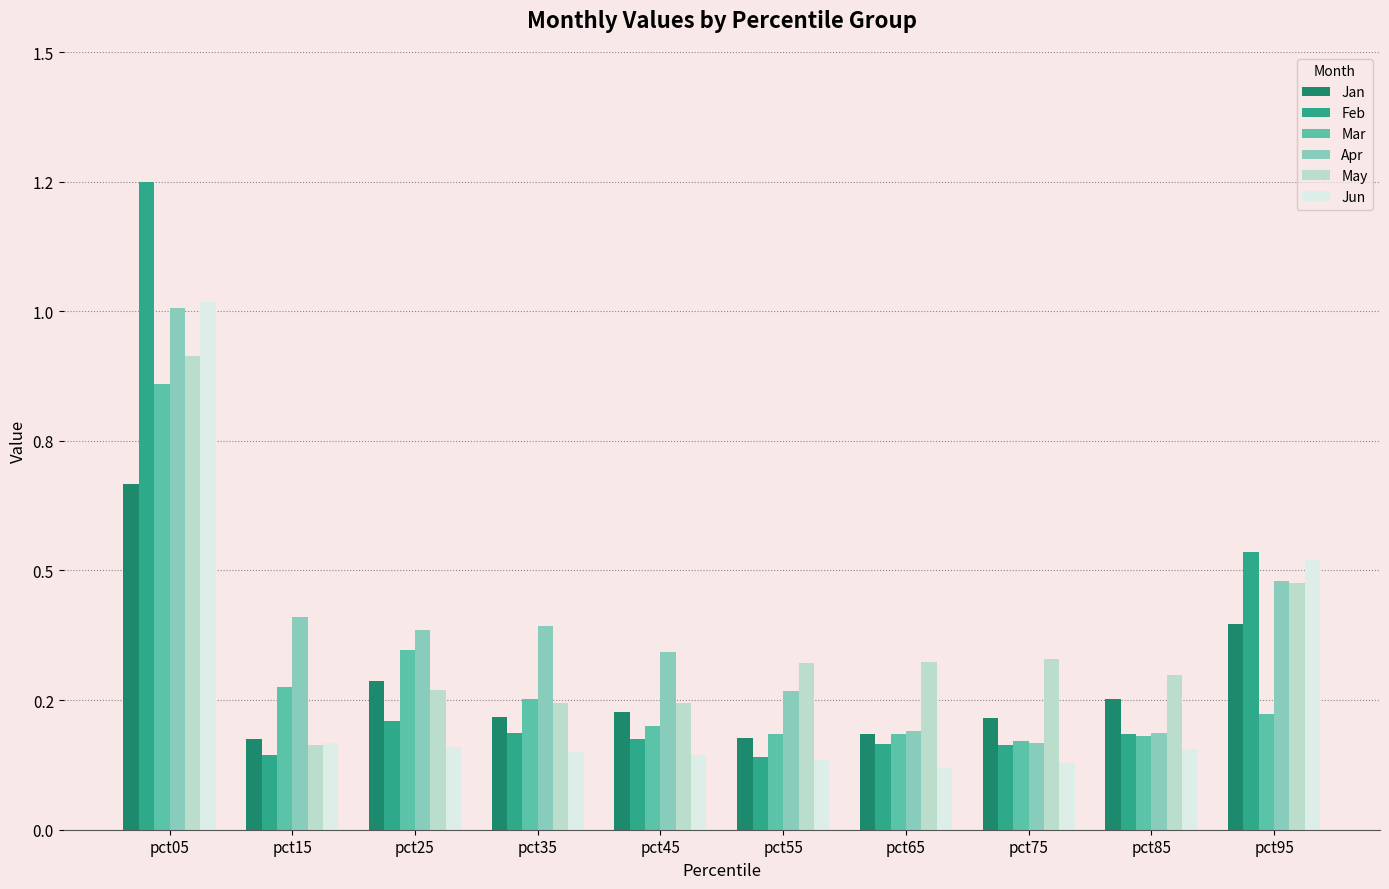

Which series has the largest total across all categories?

Apr